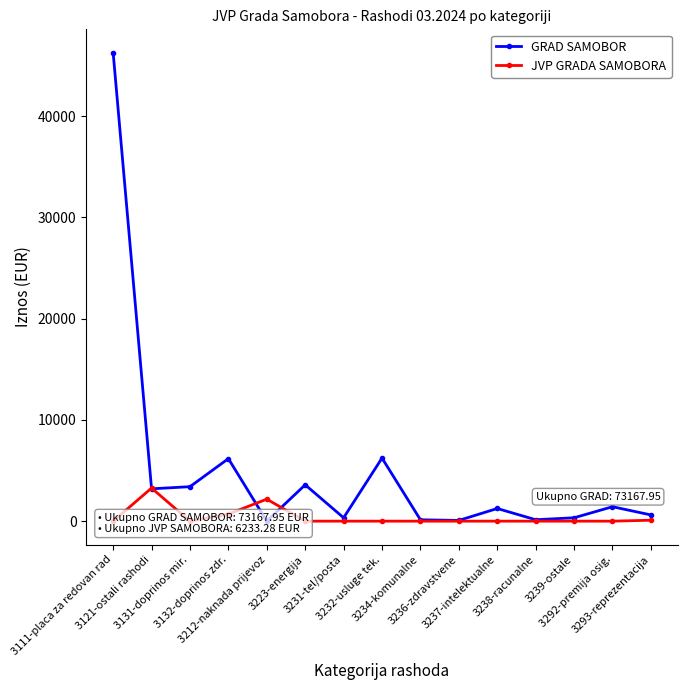

The GRAD SAMOBOR series shows 14507.0 at 3212-naknada prijevoz. True or false?

False